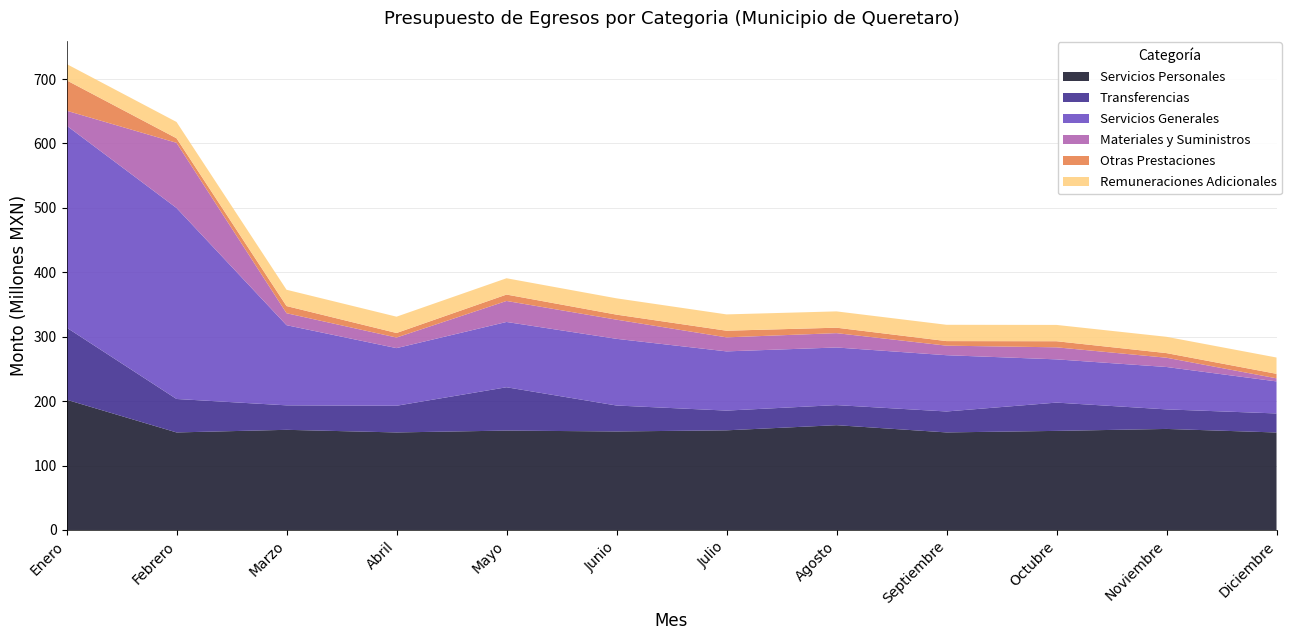

Reading right to left, transcribe all the data shown in this chart.

Servicios Personales: 151342819	156857686	153825700	151450528	162693265	154695117	152937847	154299613	151424413	155481734	151423878	202244583
Transferencias: 29558108	30338543	43899565	32501543	31163903	30638194	40270465	67255741	41404403	37989222	51929470	111990069
Servicios Generales: 49727411	65792326	67124513	87342327	89419000	91899251	103510716	101321744	89464814	124414132	296470779	313520939
Materiales y Suministros: 4798174	14393359	18683046	14824169	22279034	21770022	29741855	32621564	16431854	18594822	101145872	23061525
Otras Prestaciones: 6972179	7163823	9455455	7080450	8443379	10325385	7805369	9930310	7055294	11112866	7055236	47215213
Remuneraciones Adicionales: 25315143	25315057	25314925	25314820	25314708	25314607	25314478	25314364	25314249	25314100	25313987	25313816